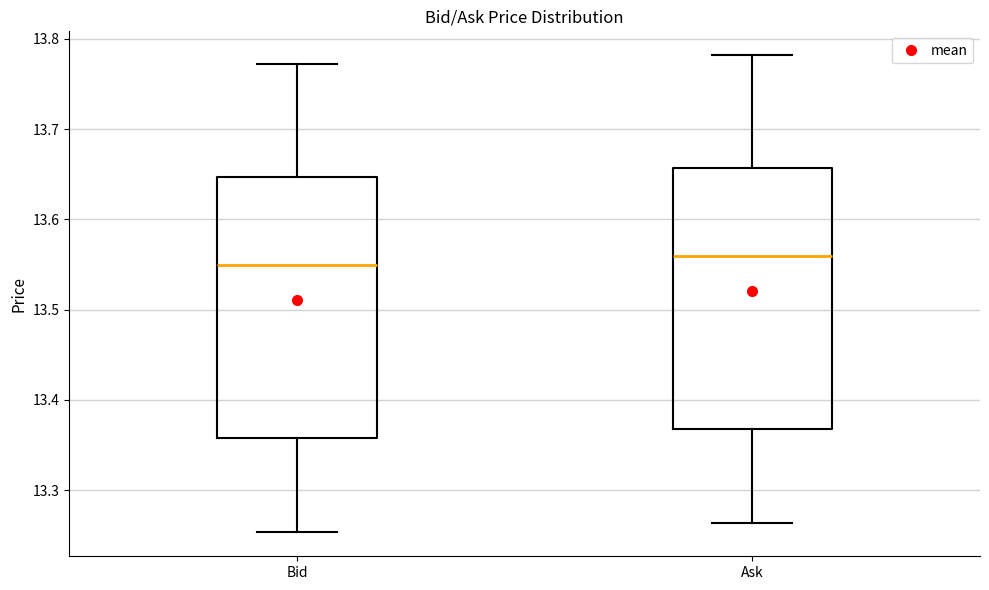

Which box's median line is the lowest?

Bid